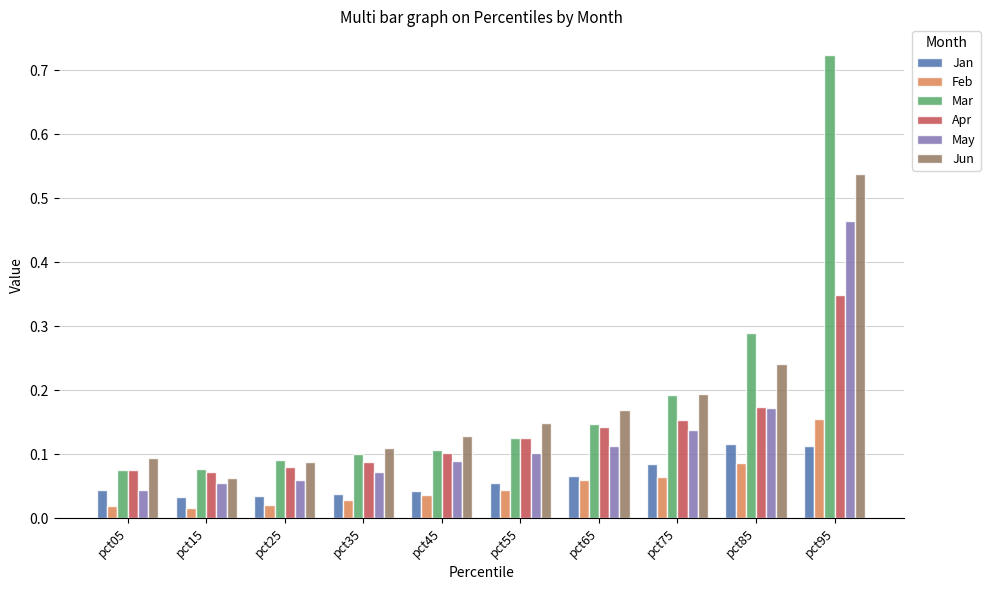

Count the Jun values in the range 0 to 1.

10